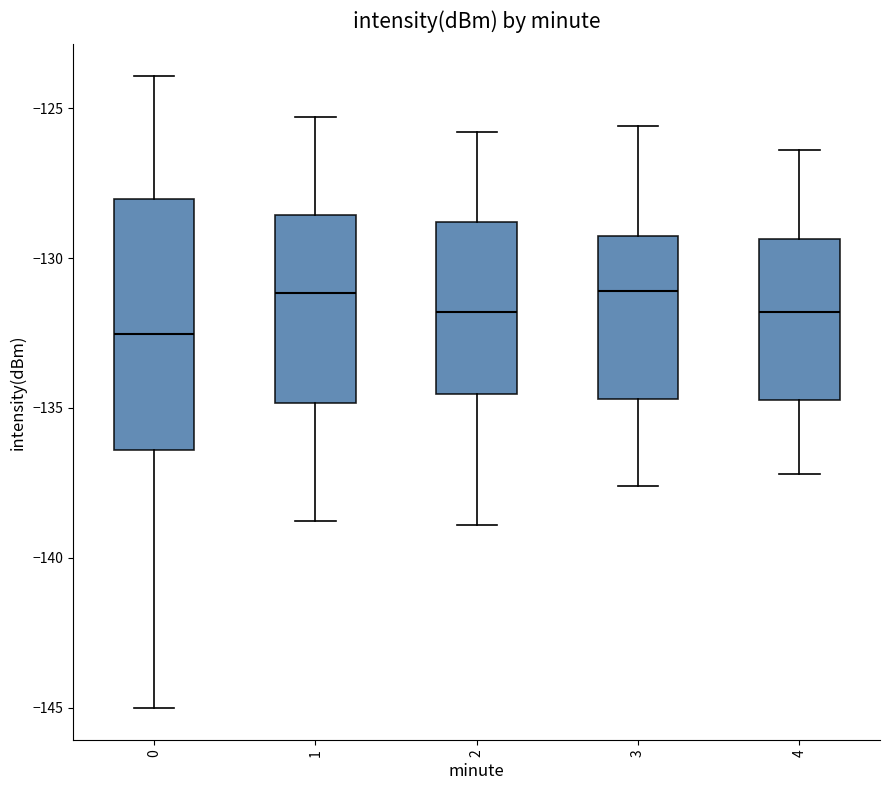

Which box is the tallest, from its lower edge to its upper edge?

0